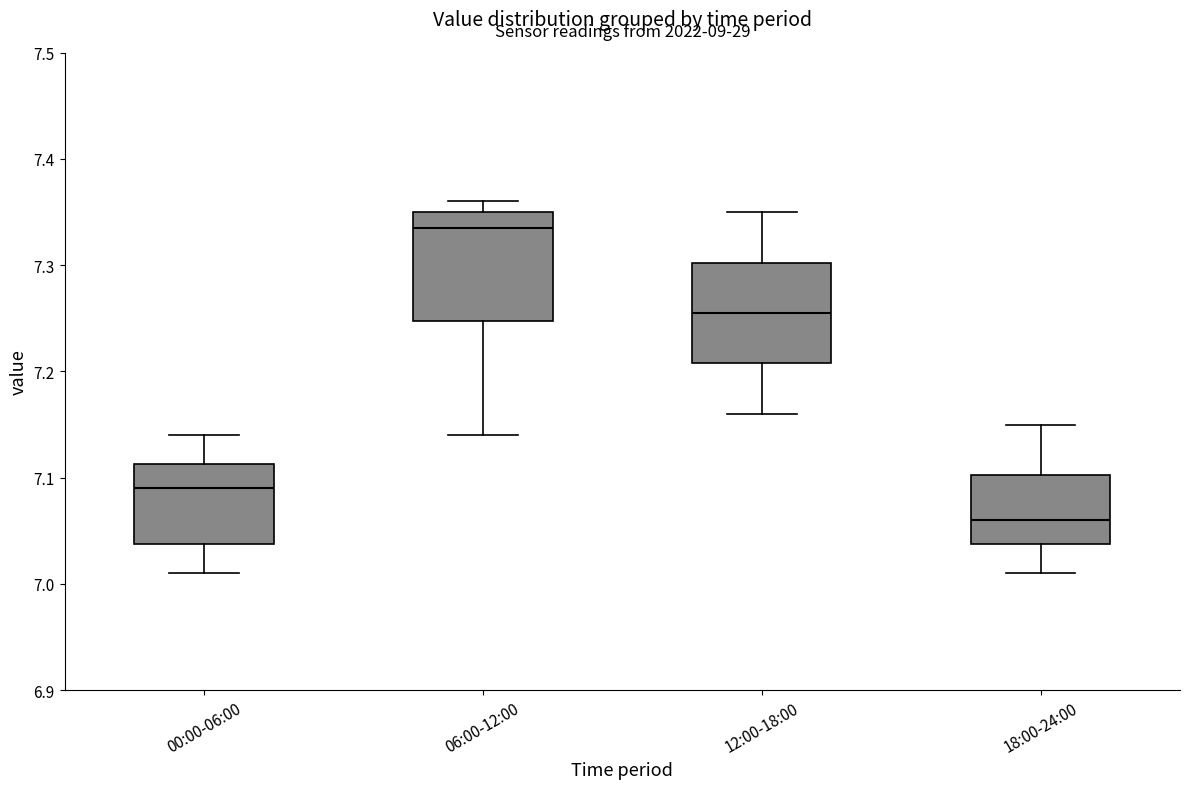

Reading left to right, transcribe this box plot: for each box, give where its median line is, the range the box spans, and where its two whiskers end, as read against the y-axis. The values are not printed on the chart, so give them approximately, as read against the axis.

00:00-06:00: median 7.09, box 7.04 to 7.11, whiskers 7.01 to 7.14
06:00-12:00: median 7.34, box 7.25 to 7.35, whiskers 7.14 to 7.36
12:00-18:00: median 7.26, box 7.21 to 7.30, whiskers 7.16 to 7.35
18:00-24:00: median 7.06, box 7.04 to 7.10, whiskers 7.01 to 7.15